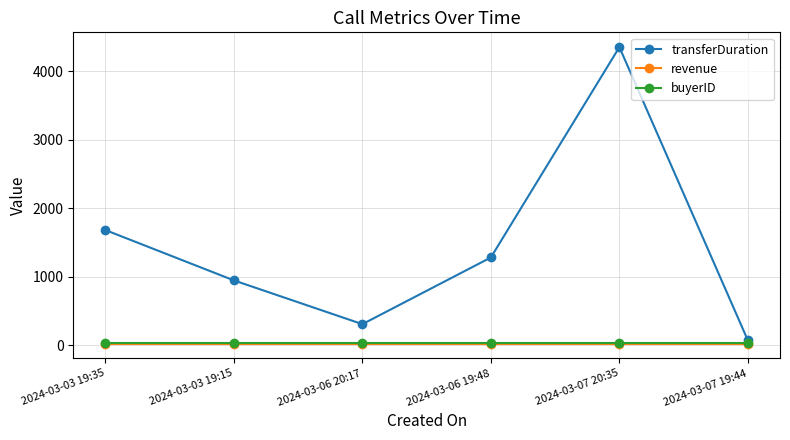

True or false: revenue has more than 2 interior local peaks.

False